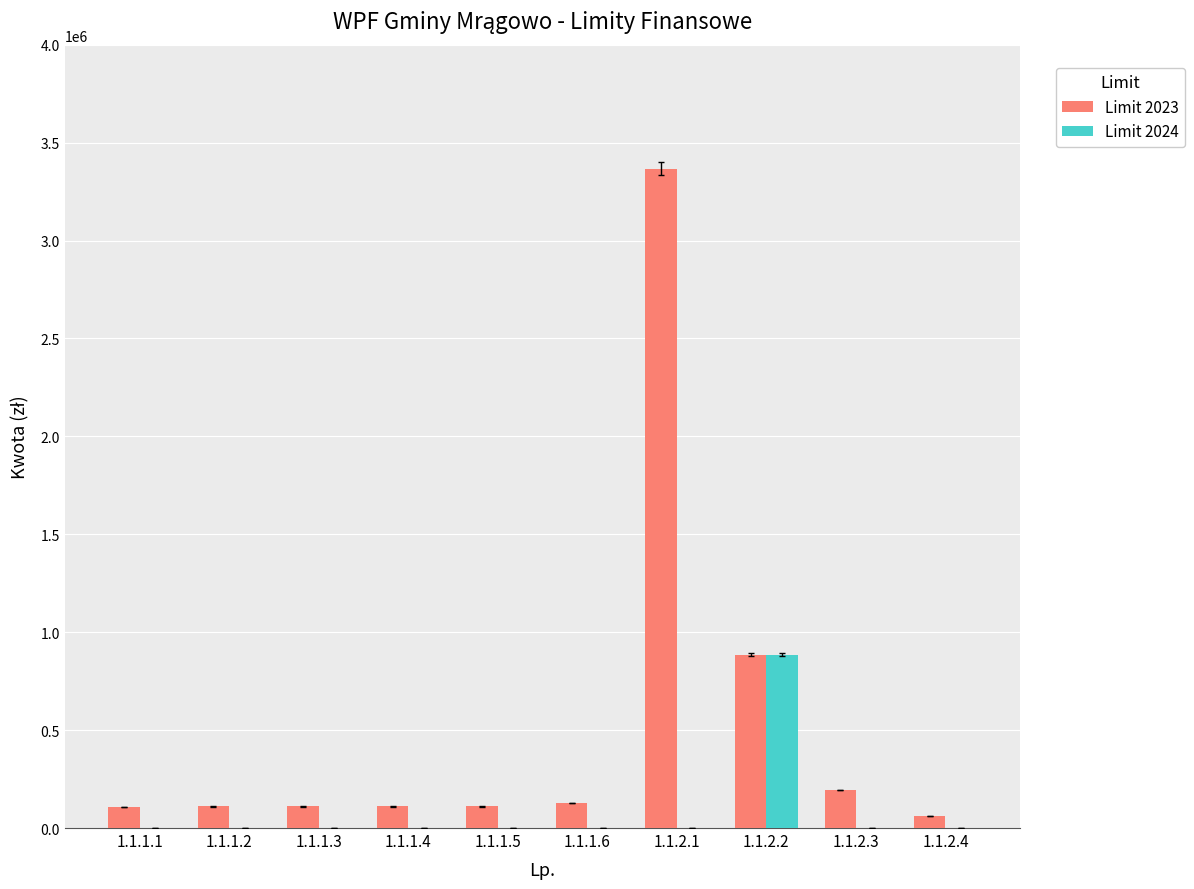

What are all the series names shown in the legend?

Limit 2023, Limit 2024